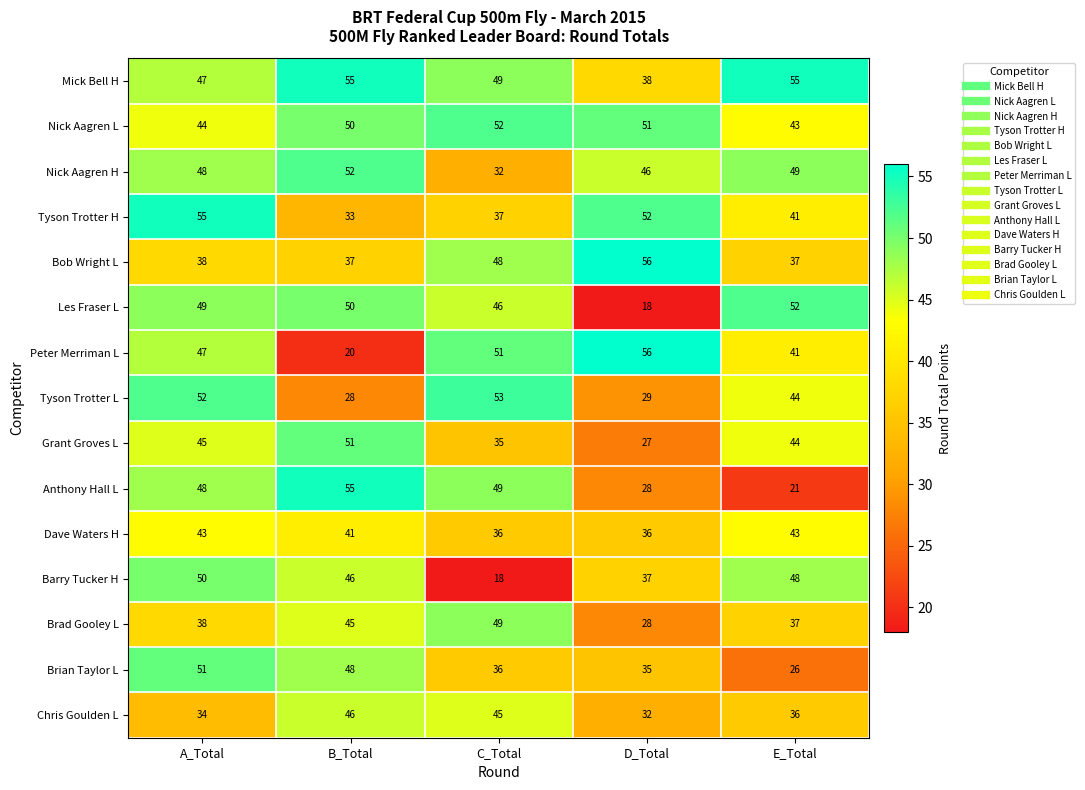

What value does the Dave Waters H series have at B_Total?

41